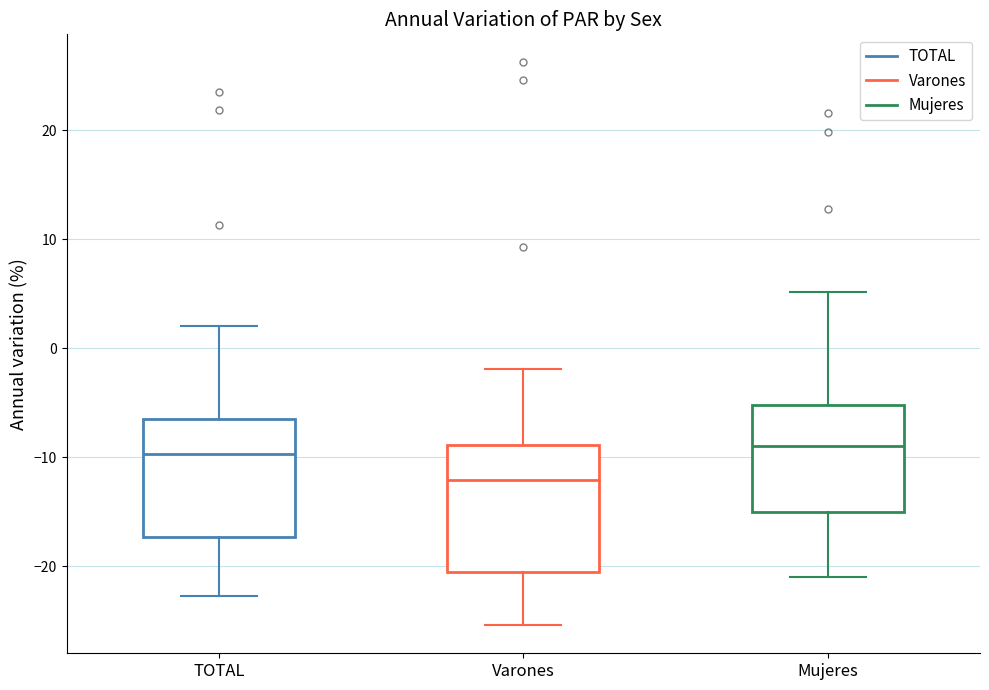

Reading left to right, read every box against the y-axis: the position of its median line, the range the box covers, and the ends of its whiskers. The values are not printed on the chart, so give them approximately, as read against the axis.

TOTAL: median -10, box -17 to -6, whiskers -23 to 2
Varones: median -12, box -21 to -9, whiskers -25 to -2
Mujeres: median -9, box -15 to -5, whiskers -21 to 5